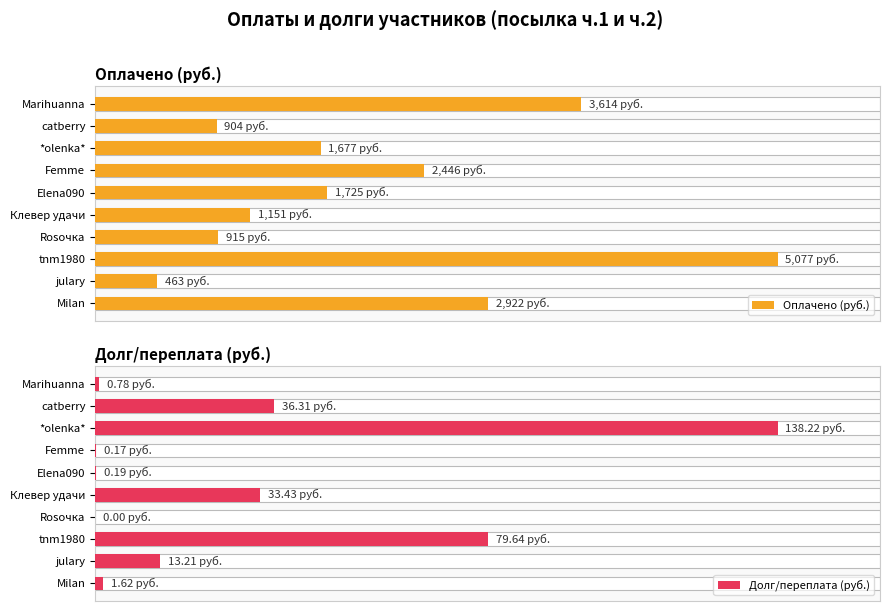

Is the value of Оплачено at Marihuanna greater than the value of Долг (-) at Femme?

Yes